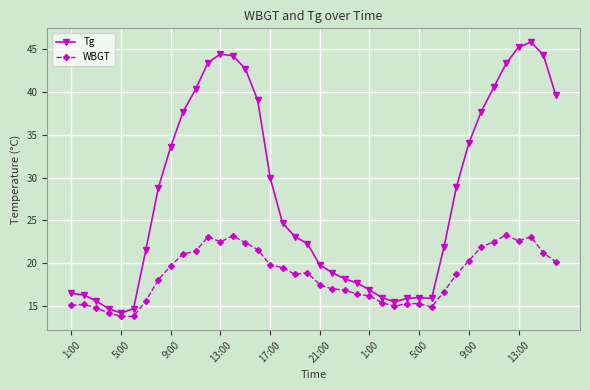

What is the maximum value shown in the chart?

45.8